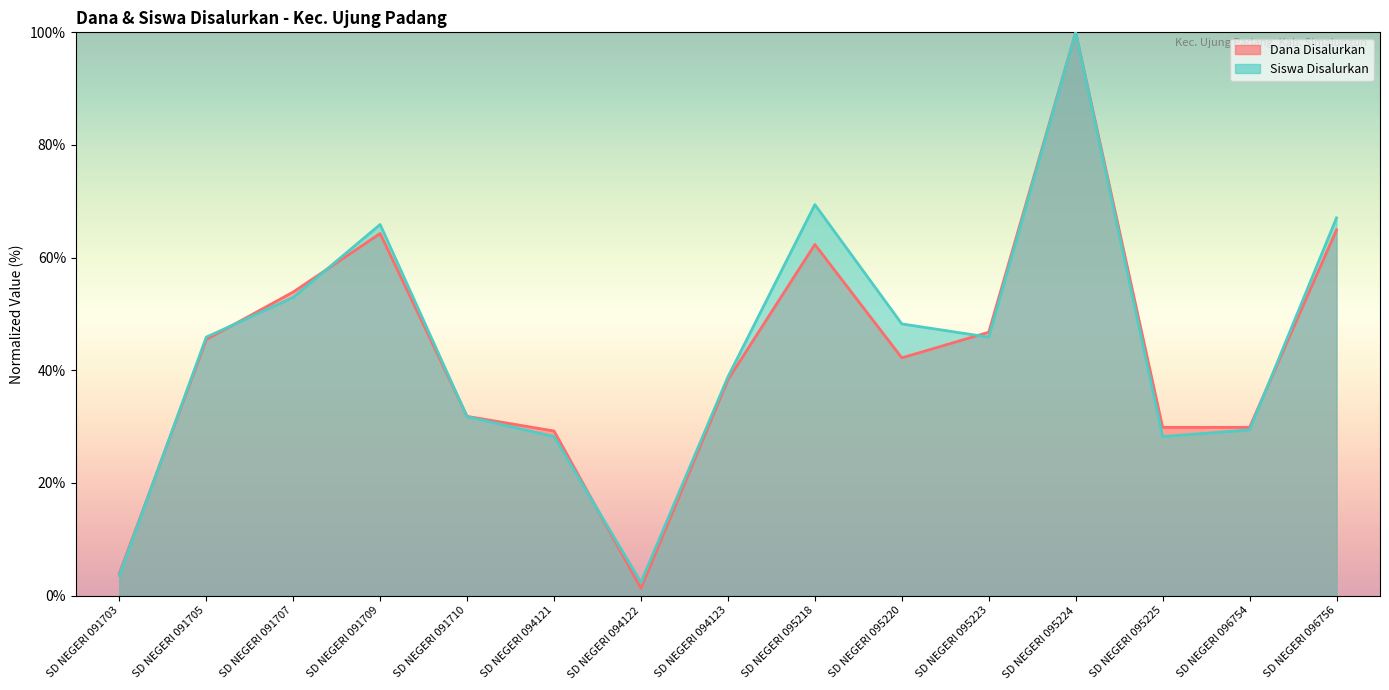

After their last crossing, which series has the higher values: Dana Disalurkan or Siswa Disalurkan?

Siswa Disalurkan